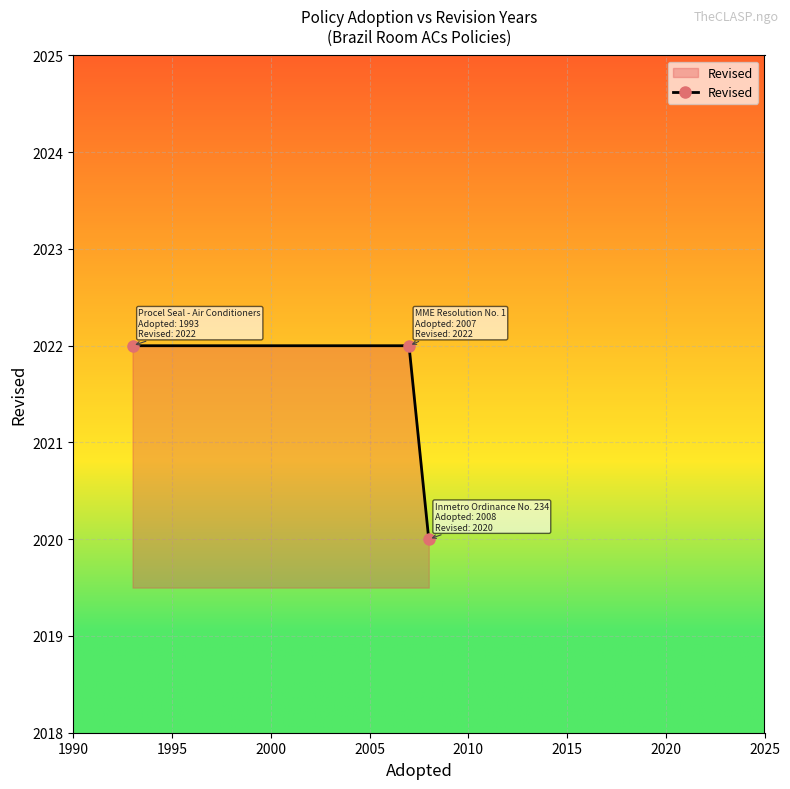

What is the minimum value shown in the chart?

2020